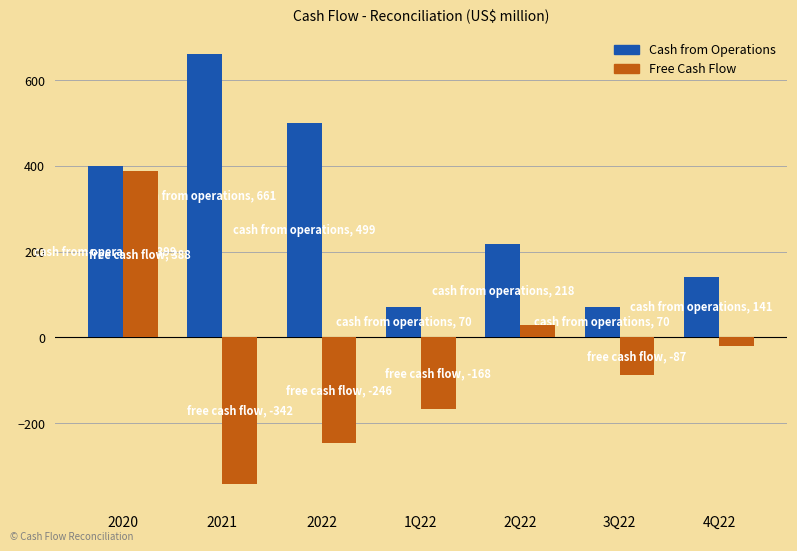

Where is Cash from Operations nearest to the value 365?

2020